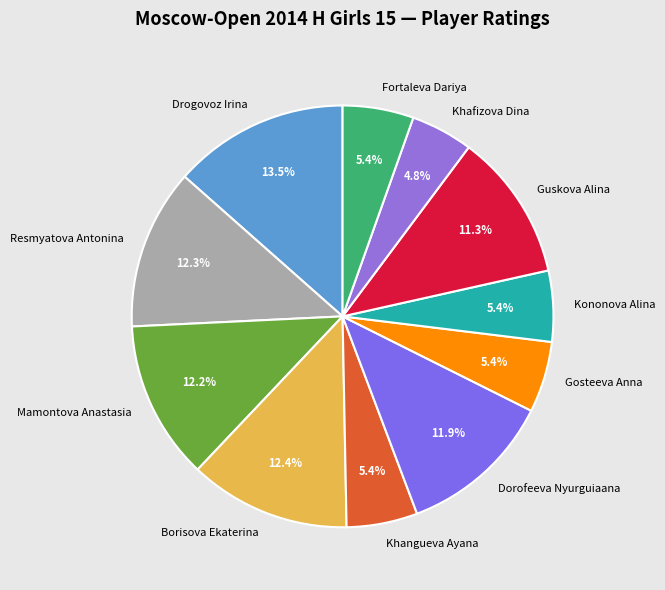

True or false: Mamontova Anastasia accounts for 12% of the total.

True